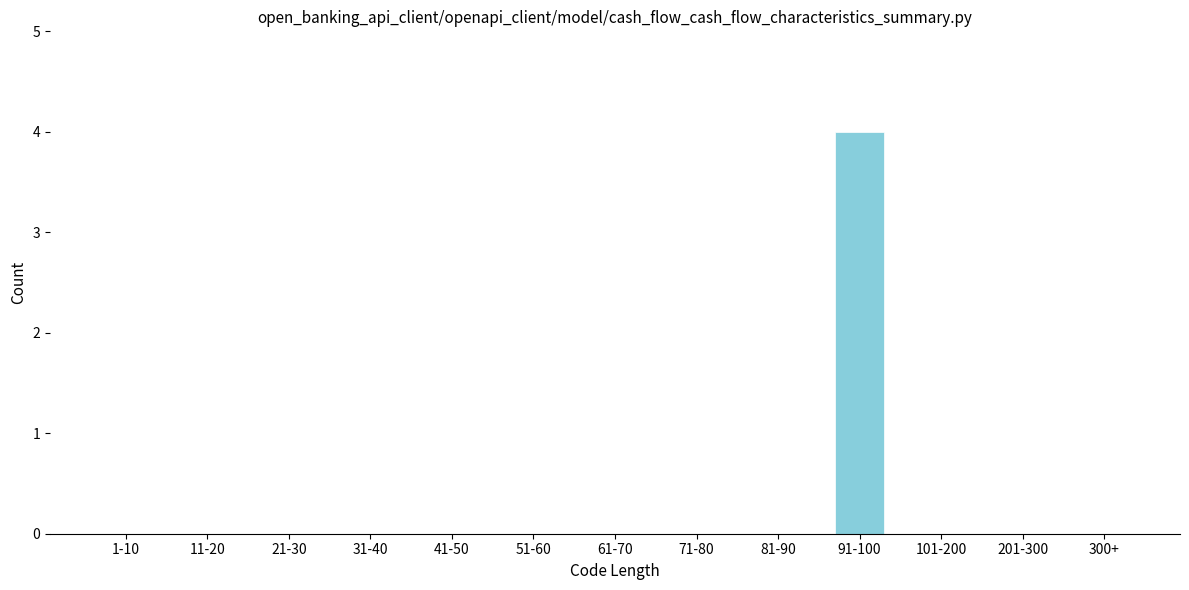

Reading left to right, extract all data points from this chart.

1-10=0	11-20=0	21-30=0	31-40=0	41-50=0	51-60=0	61-70=0	71-80=0	81-90=0	91-100=4	101-200=0	201-300=0	300+=0